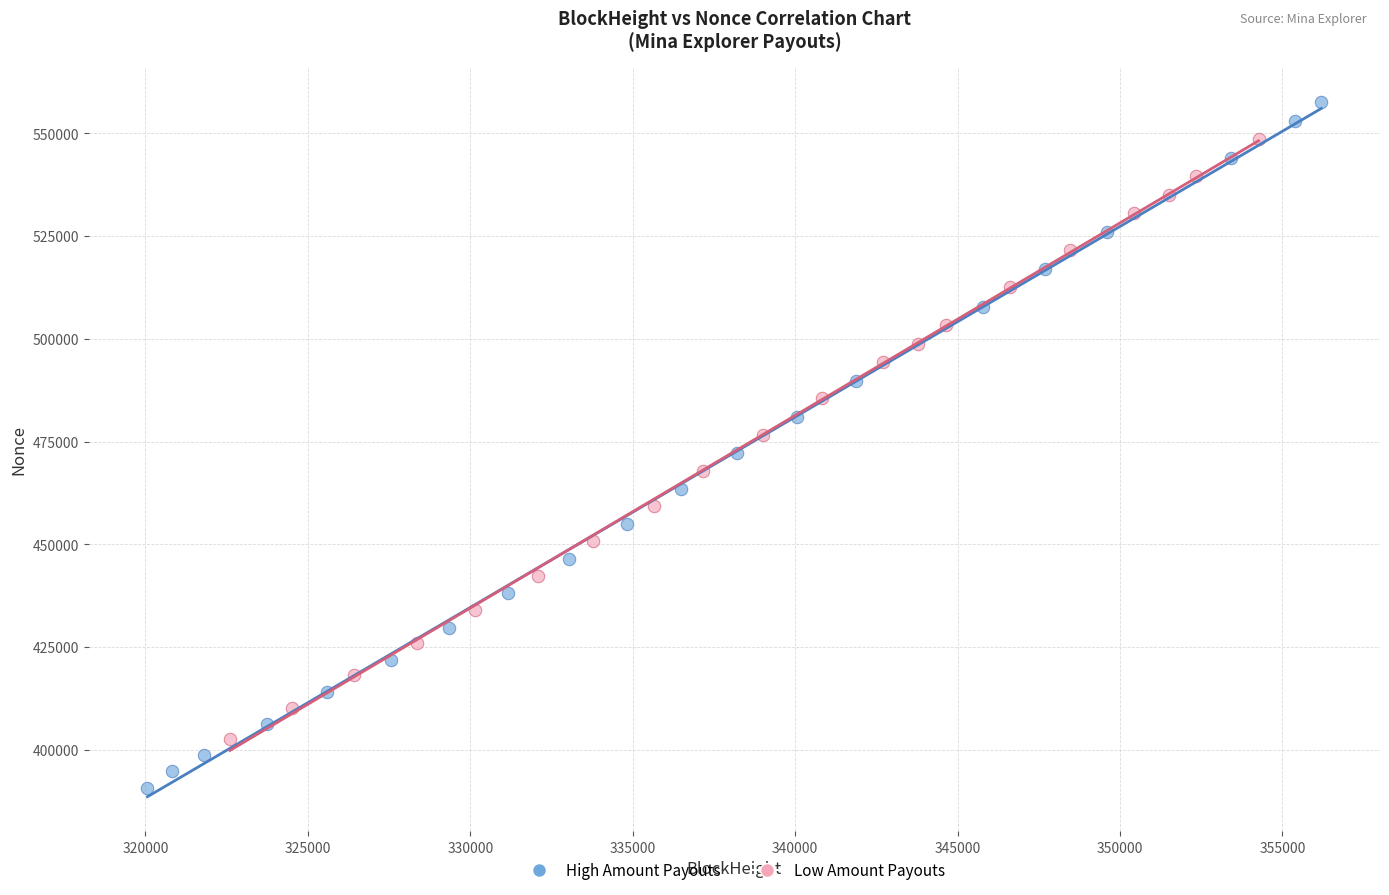

Which series has the widest spread of Y values?

High Amount Payouts